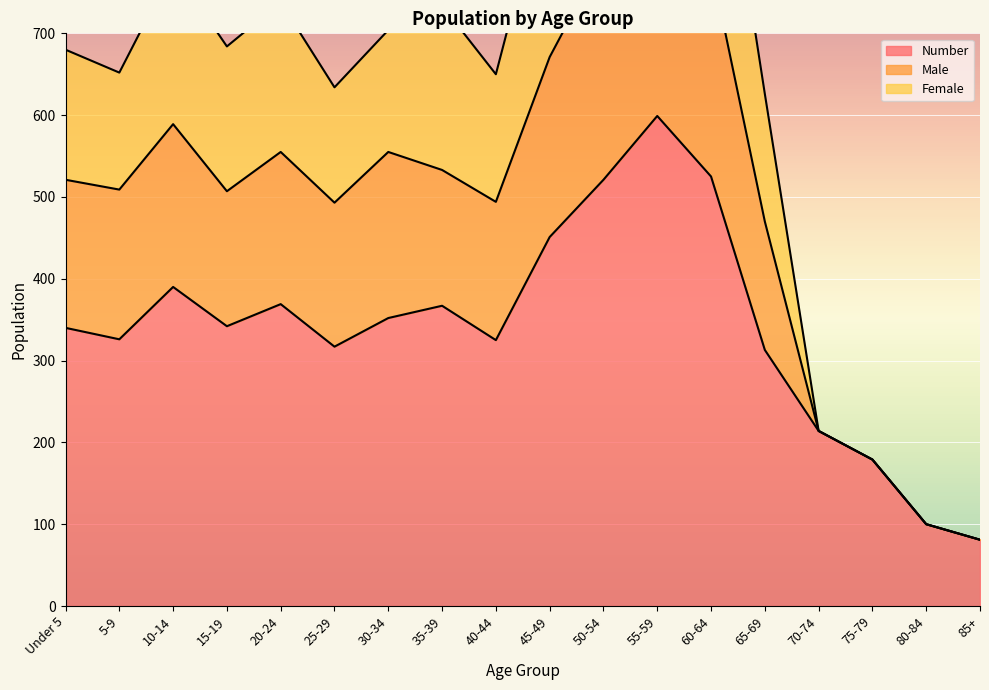

Which category has the highest value in the Number series?

55-59